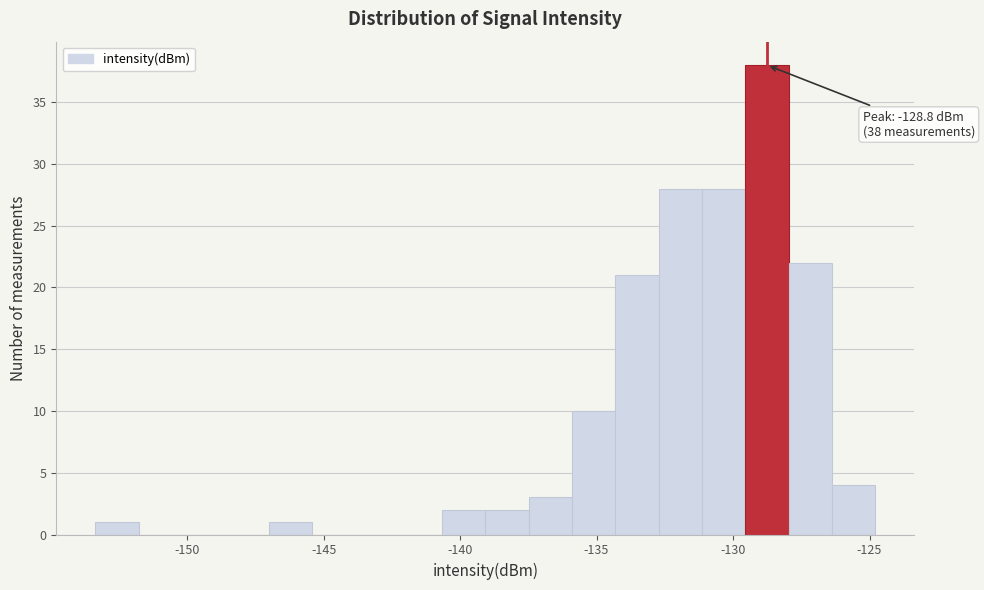

Read against the x-axis, roughly where is the centre of the tallest bar?

-129.0